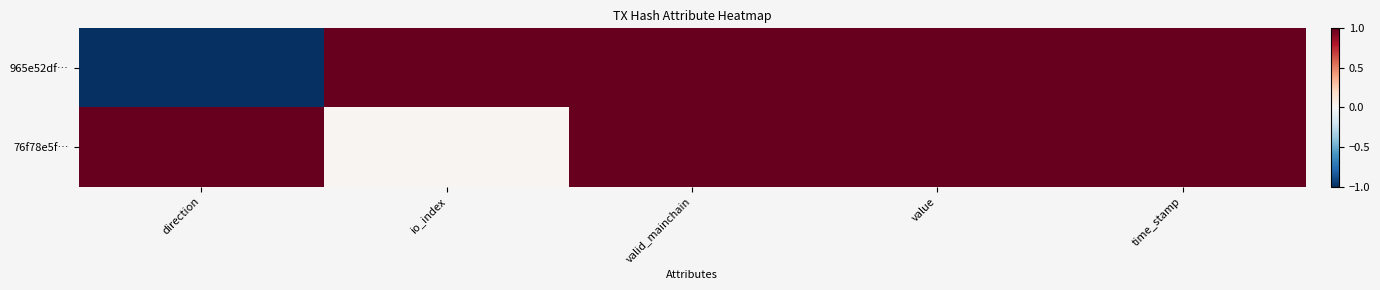

How many data points does each series have?

5